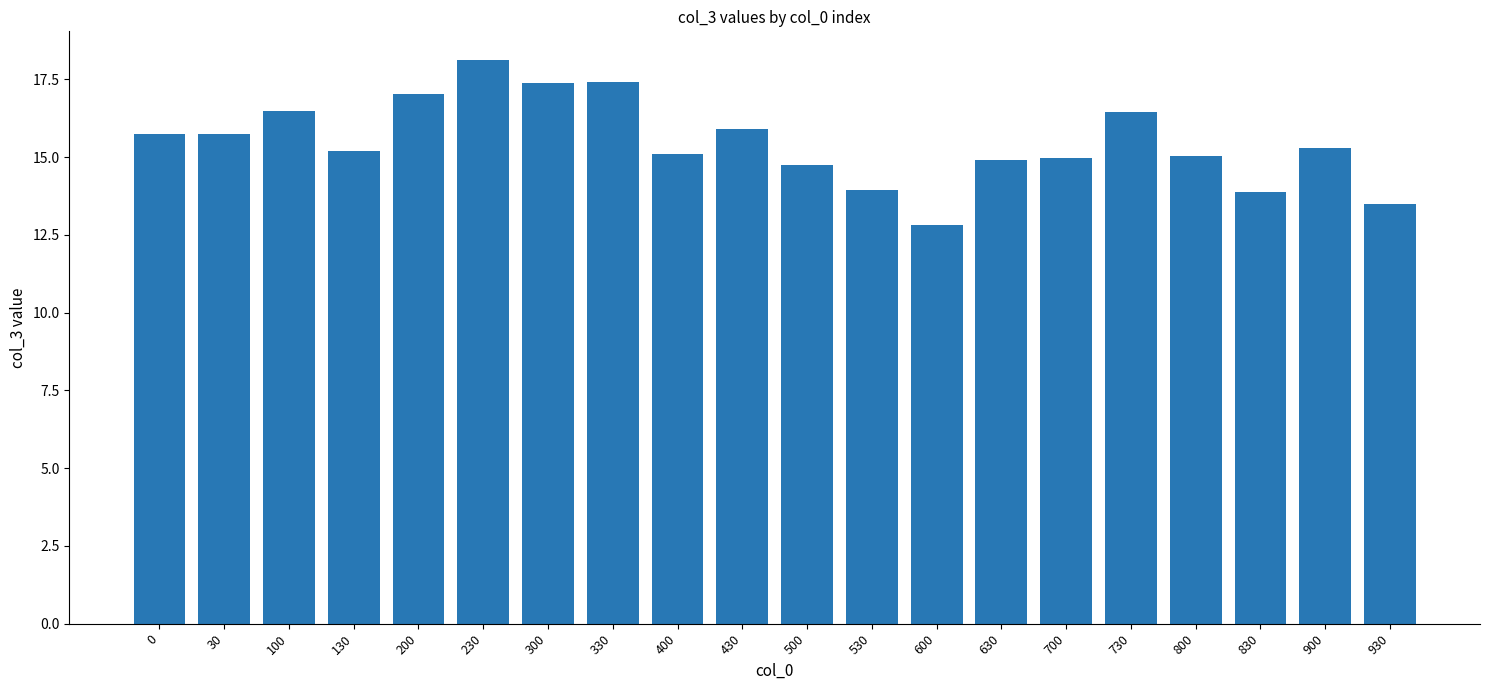

What is the greatest value displayed?

18.1